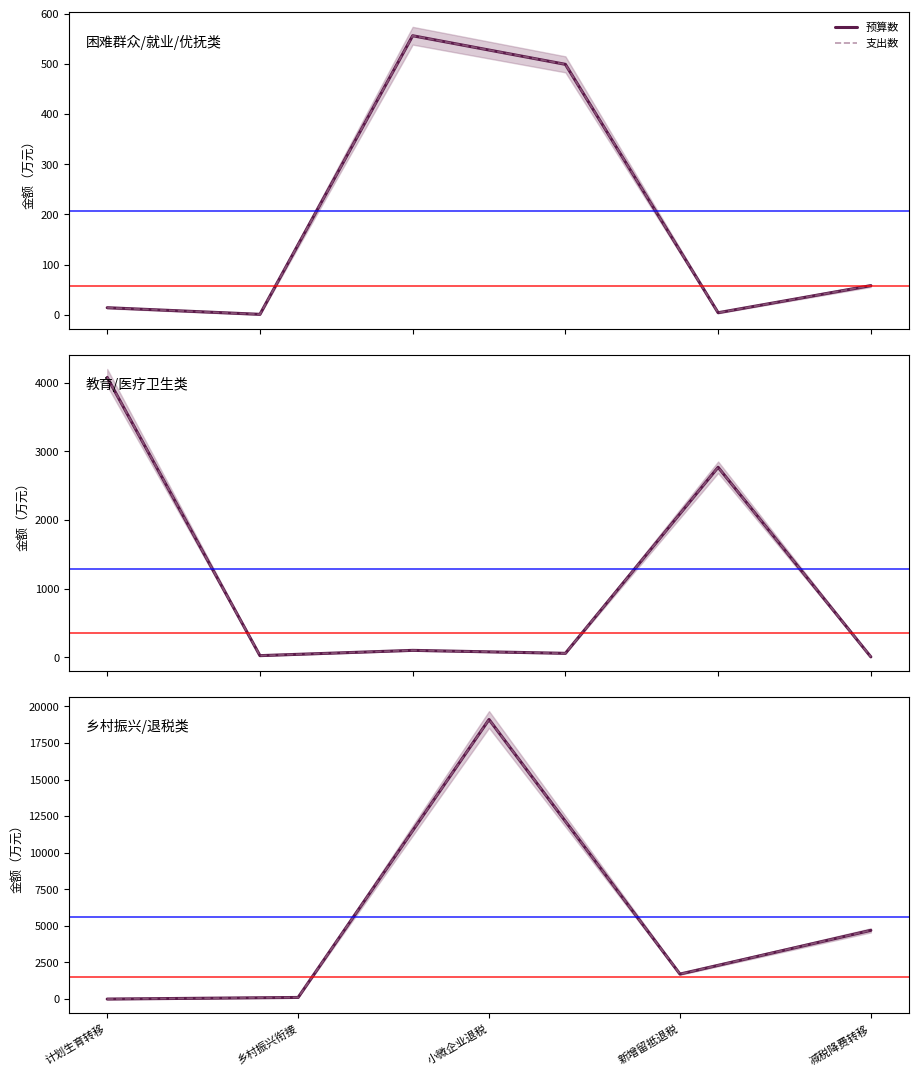

How many lines are shown in the chart?

2